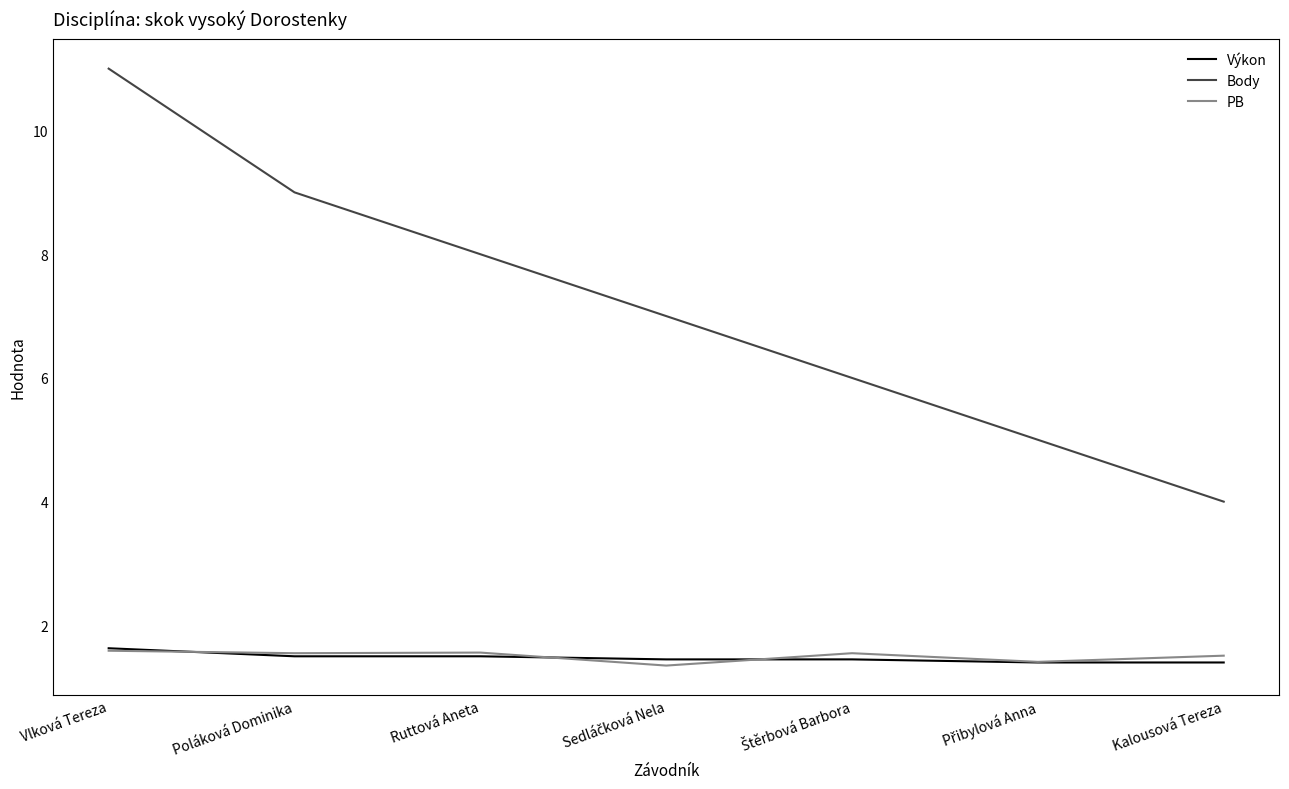

True or false: Body and PB cross at least once.

False